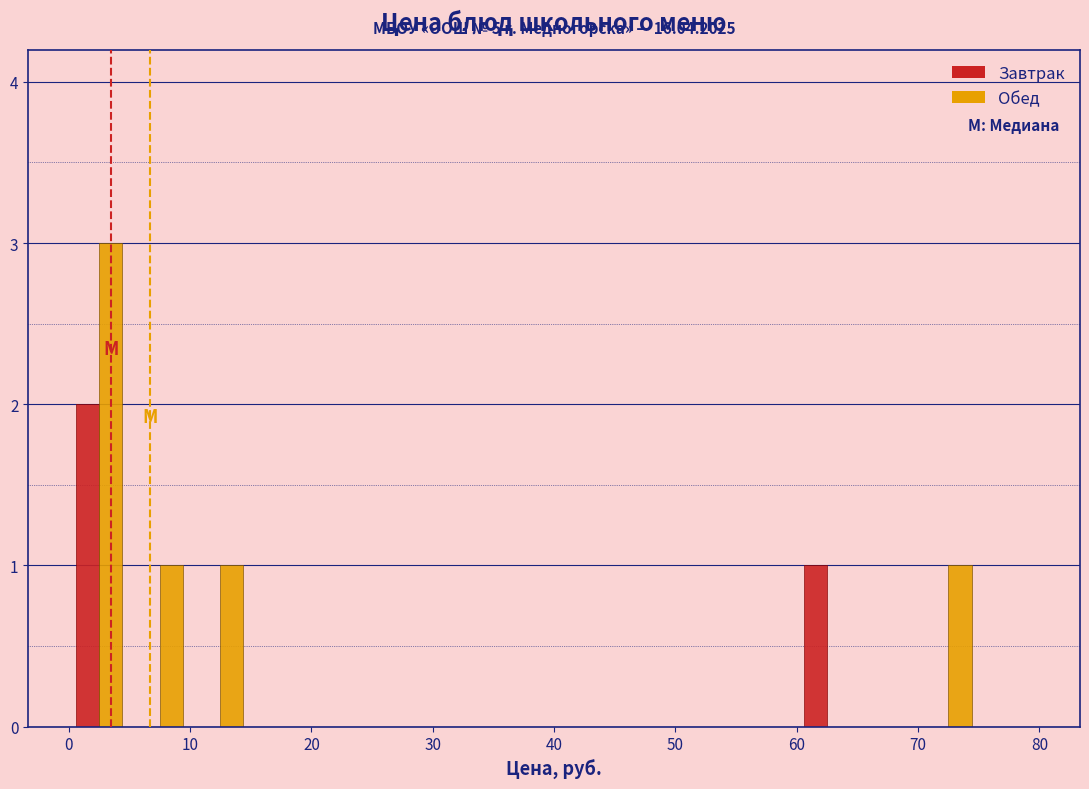

In the Завтрак series, which range on the x-axis has the tallest bar?

0 to 5